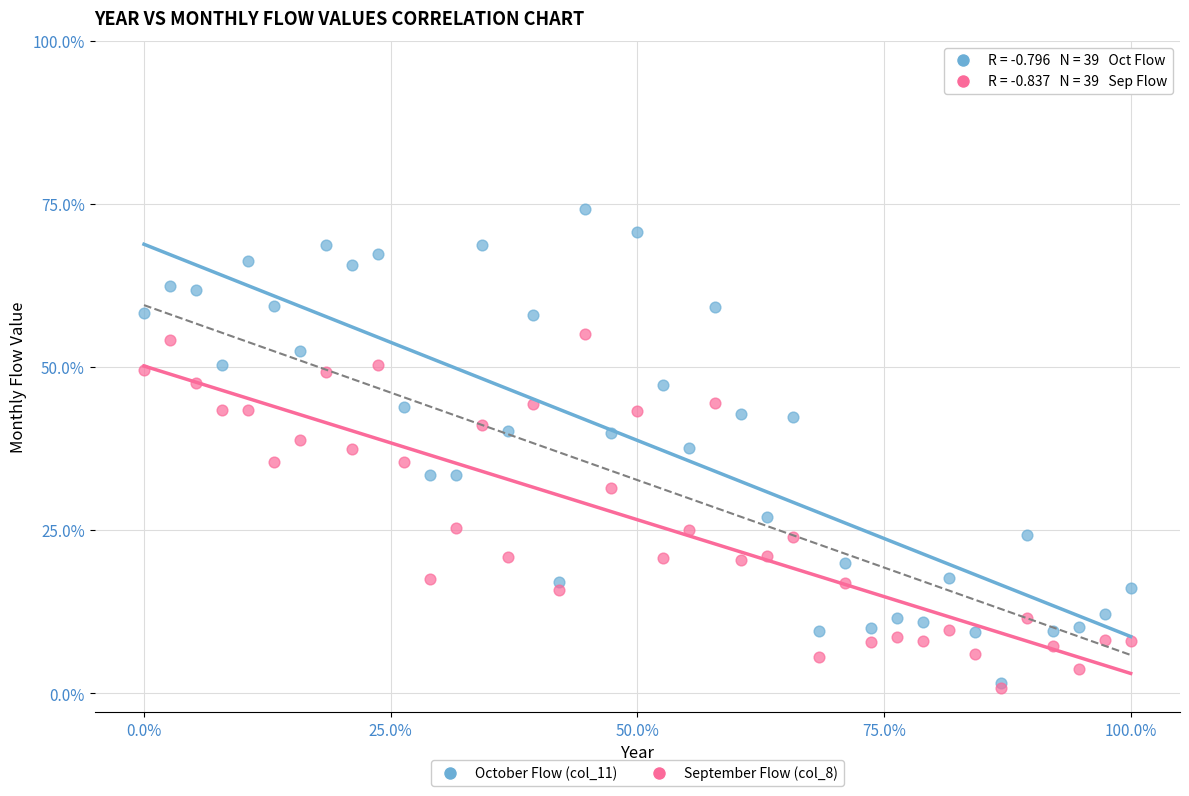

What are all the series names shown in the legend?

October Flow (col_11), September Flow (col_8)